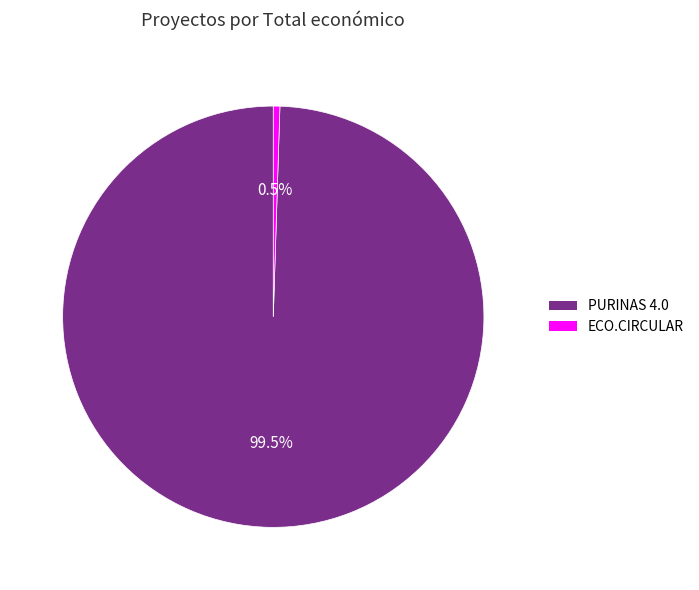

What is the smallest slice in the pie chart?

ECO.CIRCULAR